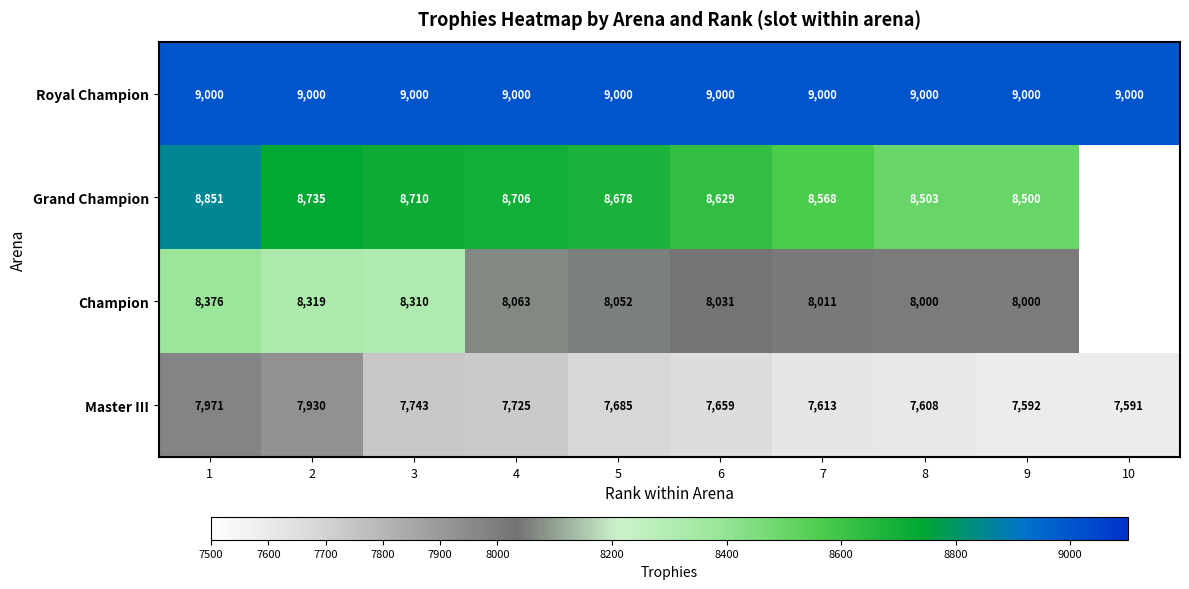

Which label corresponds to the smallest value in the chart?

10